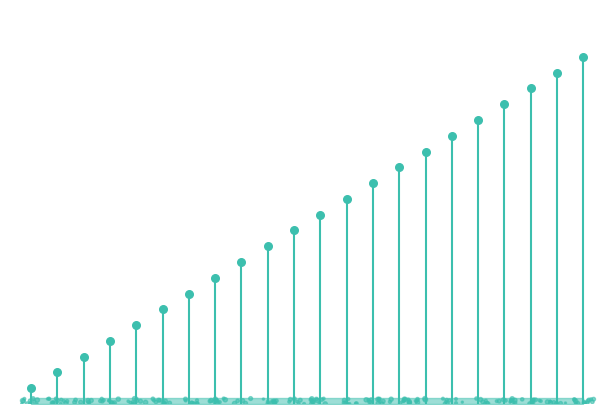

What is the change in value from 7 to 9?

+2